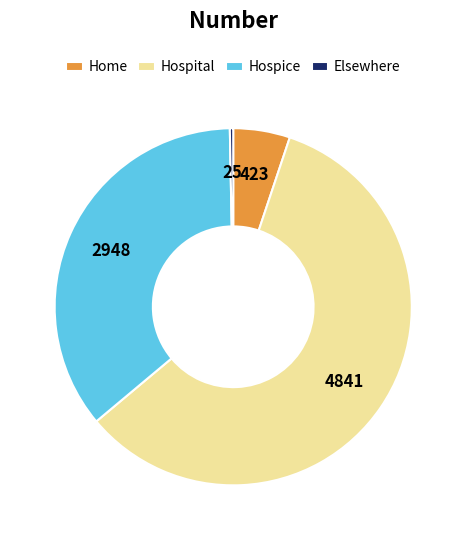

Count the number of slices in the pie.

4